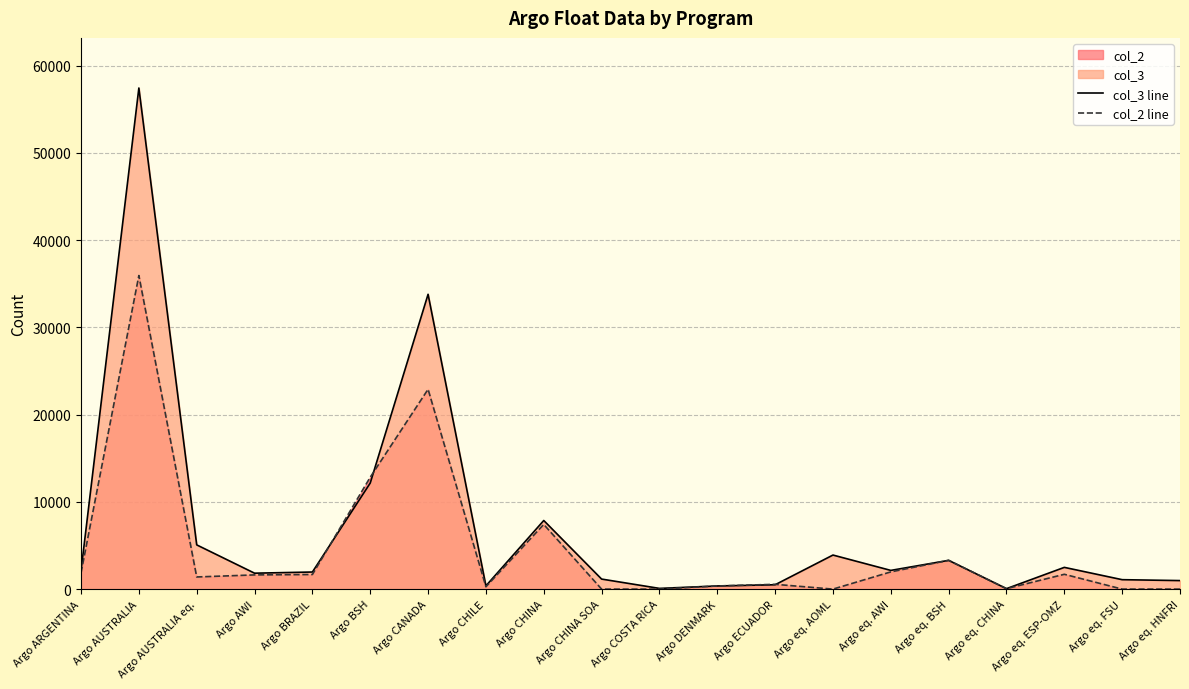

What is the value of the col_3 line point at the 19th from the left?

1081